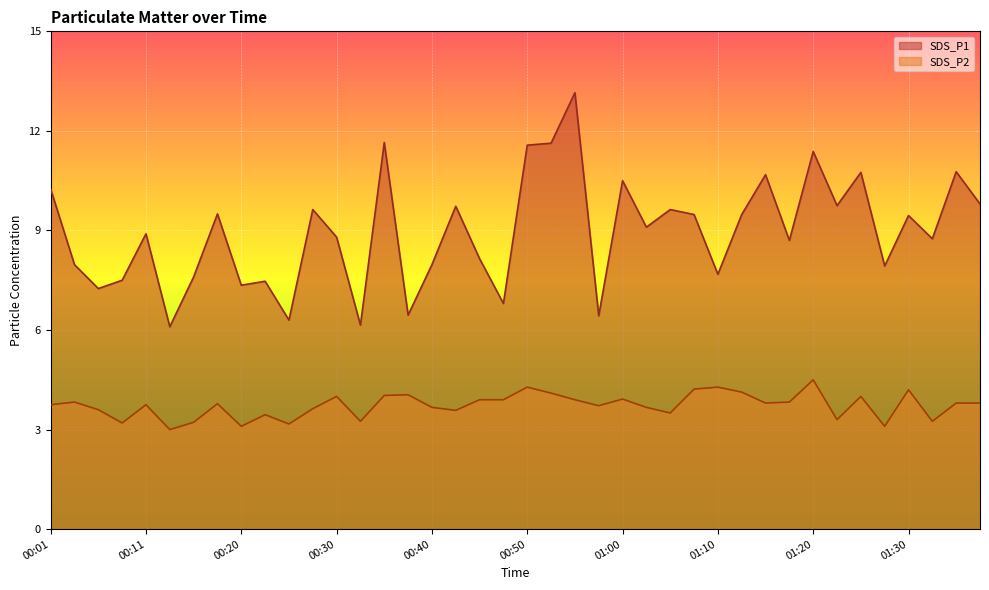

Does the chart display data point markers on the line(s)?

No